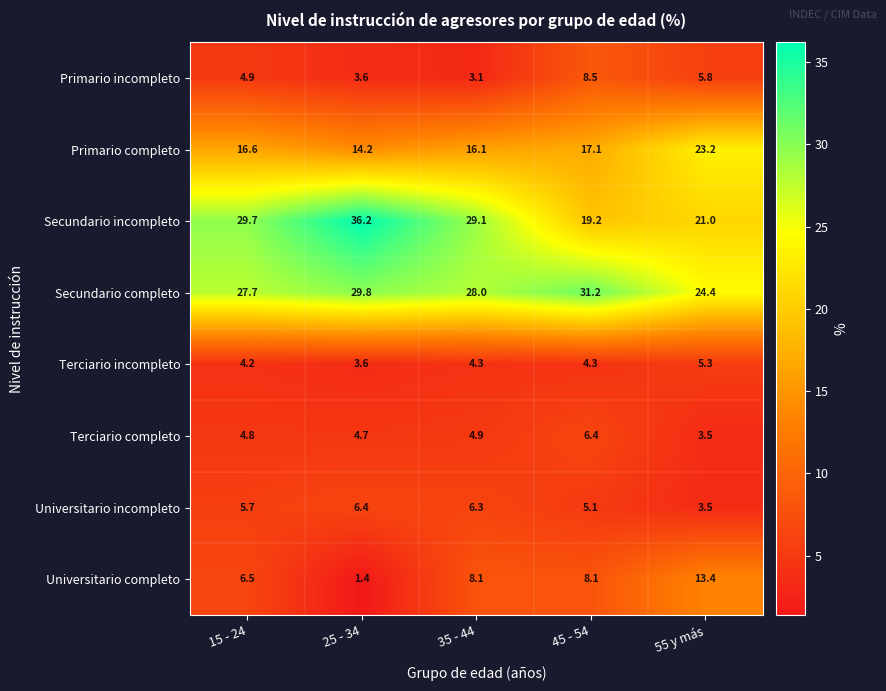

What is the difference between the maximum and minimum values in the Primario completo series?

9.0